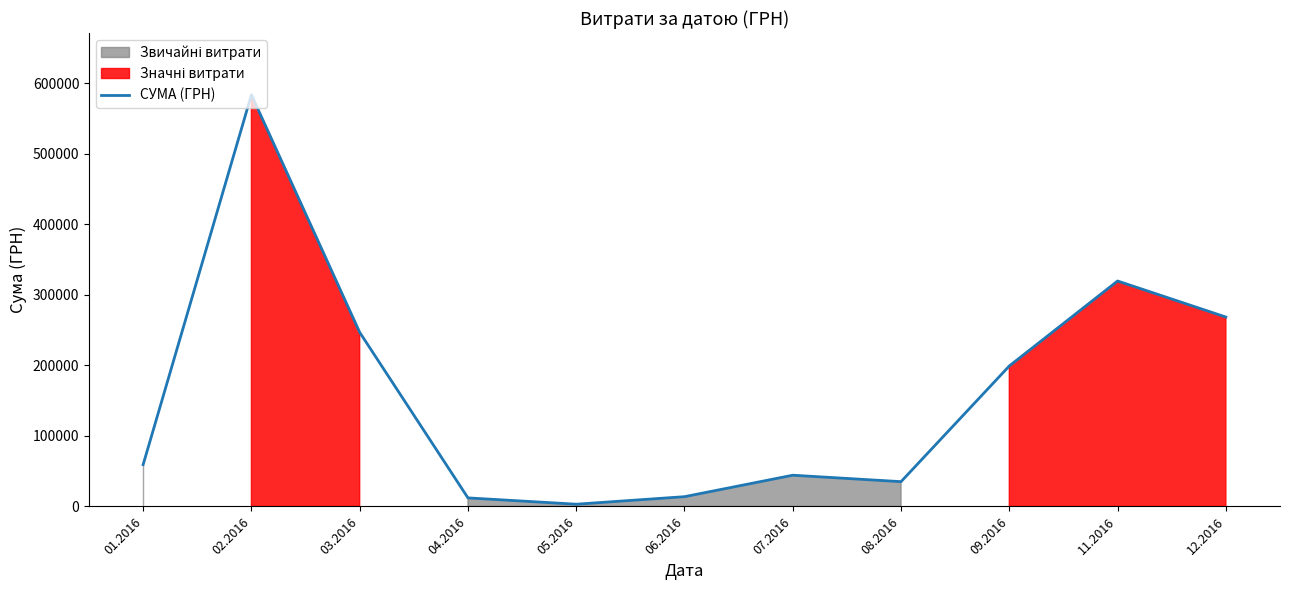

List the labels in order of value, largest first.

02.2016, 11.2016, 12.2016, 03.2016, 09.2016, 01.2016, 07.2016, 08.2016, 06.2016, 04.2016, 05.2016